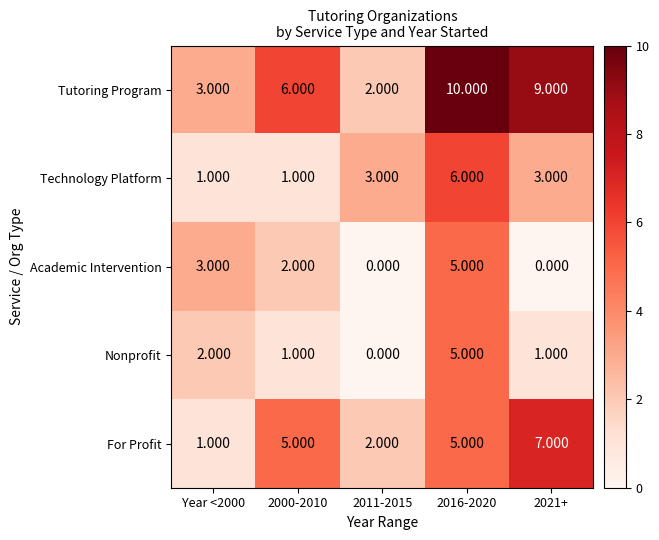

What is the spread (max minus min) of values at 2011-2015?

3